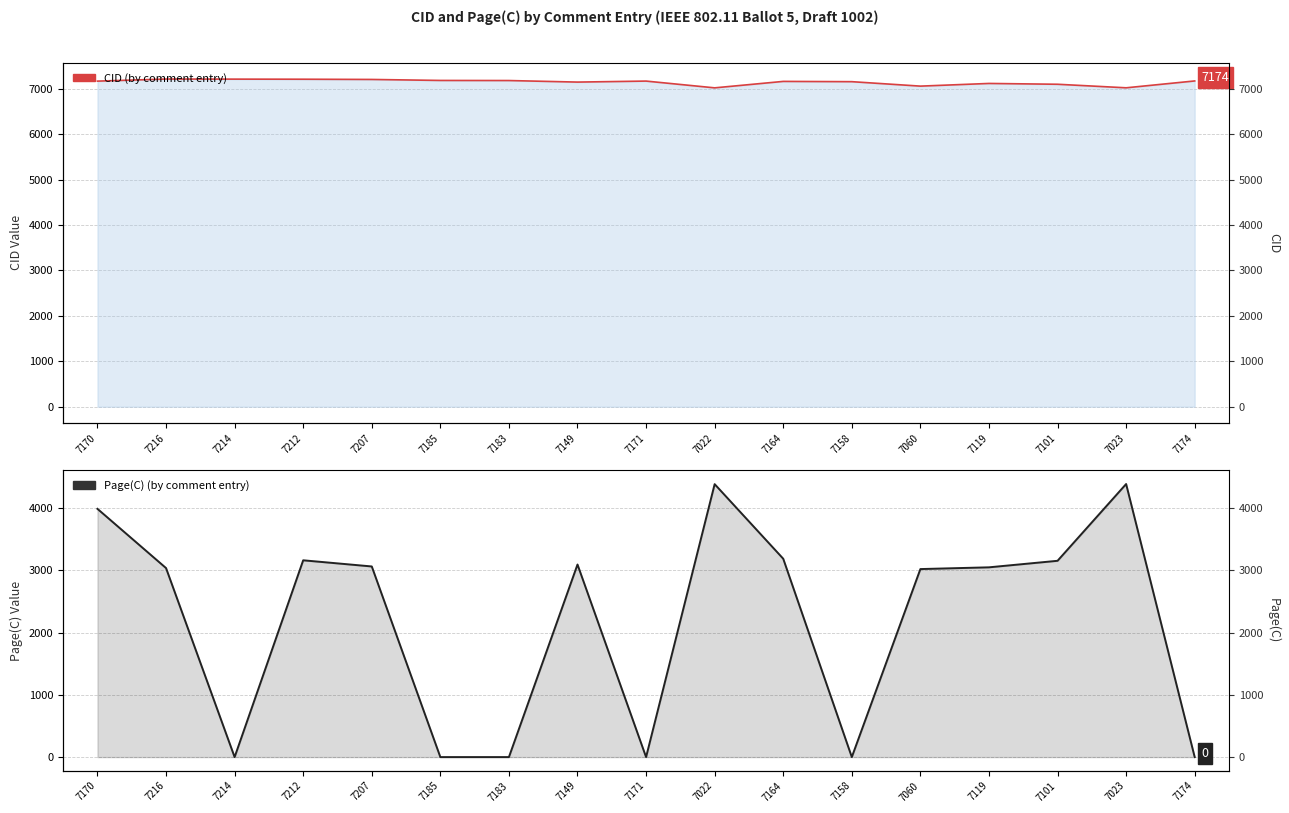

Between 7185 and 7149, which is larger?

7185